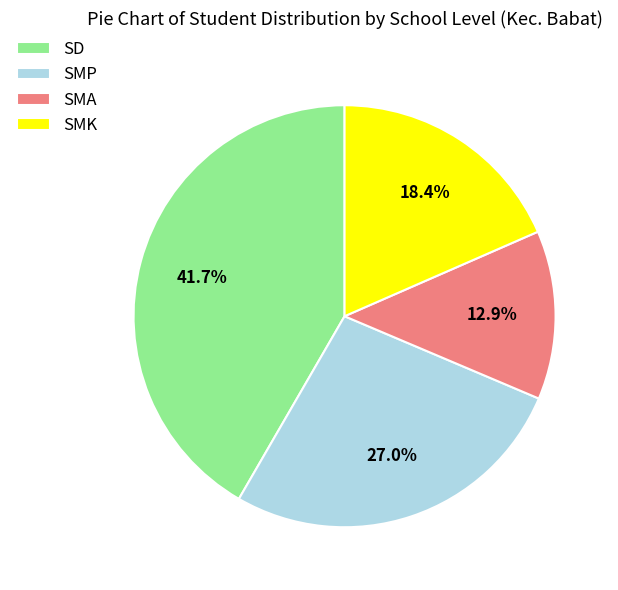

What is the total percentage of SD and SMK?

60.1%